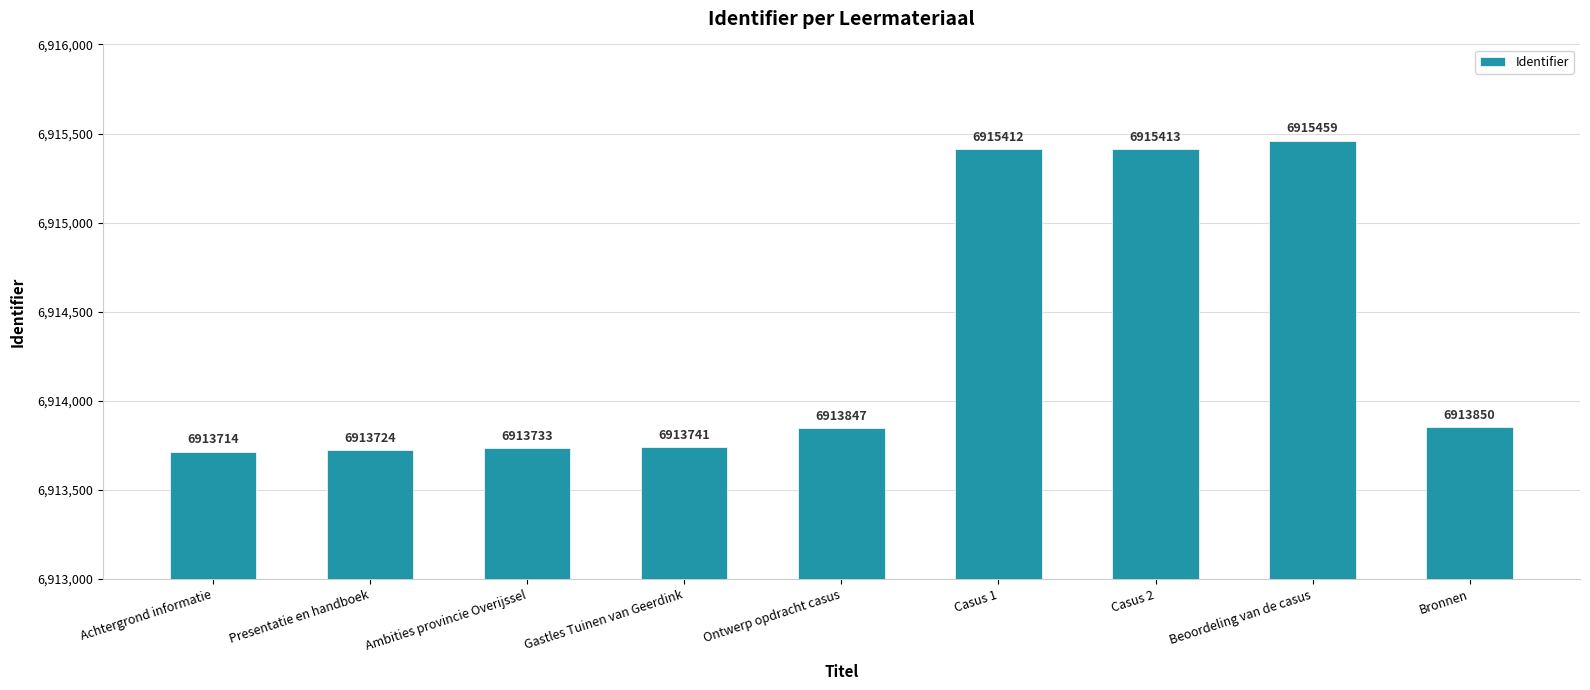

How many distinct data groups are displayed?

1